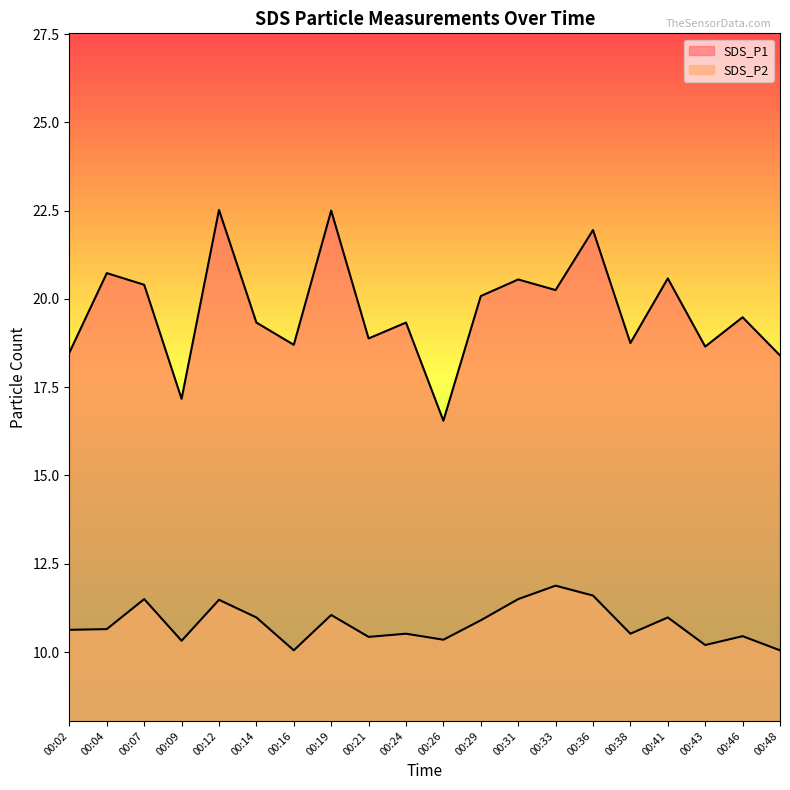

What is the difference between the maximum and minimum values in the SDS_P2 series?

1.8